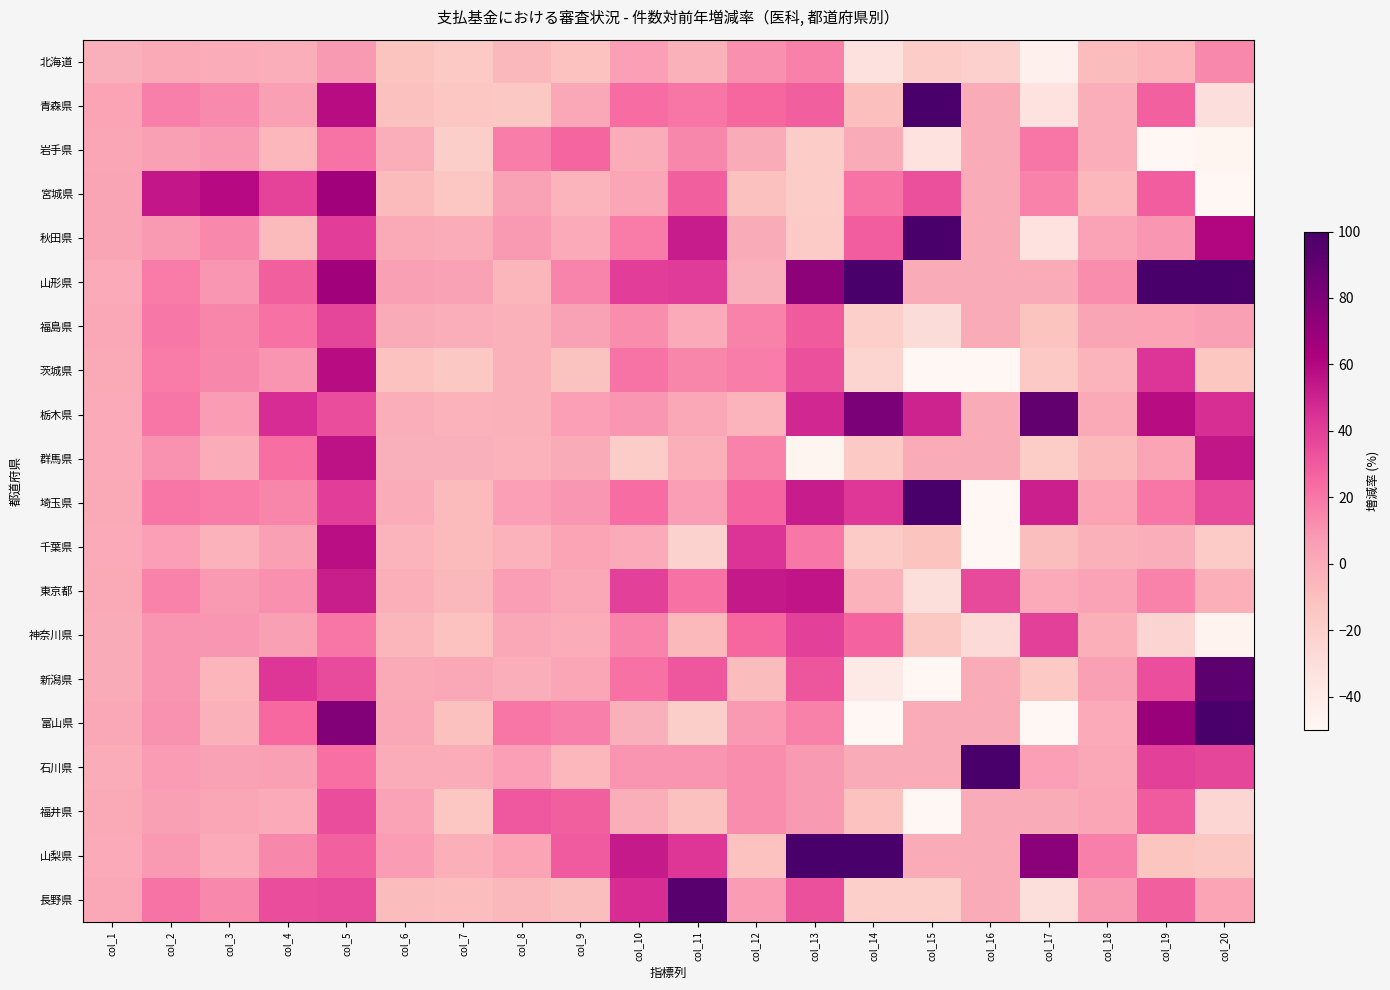

Rank the series at col_8 from highest to lowest value.

福井県, 富山県, 岩手県, 秋田県, 東京都, 埼玉県, 石川県, 宮城県, 山梨県, 神奈川県, 新潟県, 栃木県, 茨城県, 福島県, 群馬県, 千葉県, 山形県, 北海道, 長野県, 青森県